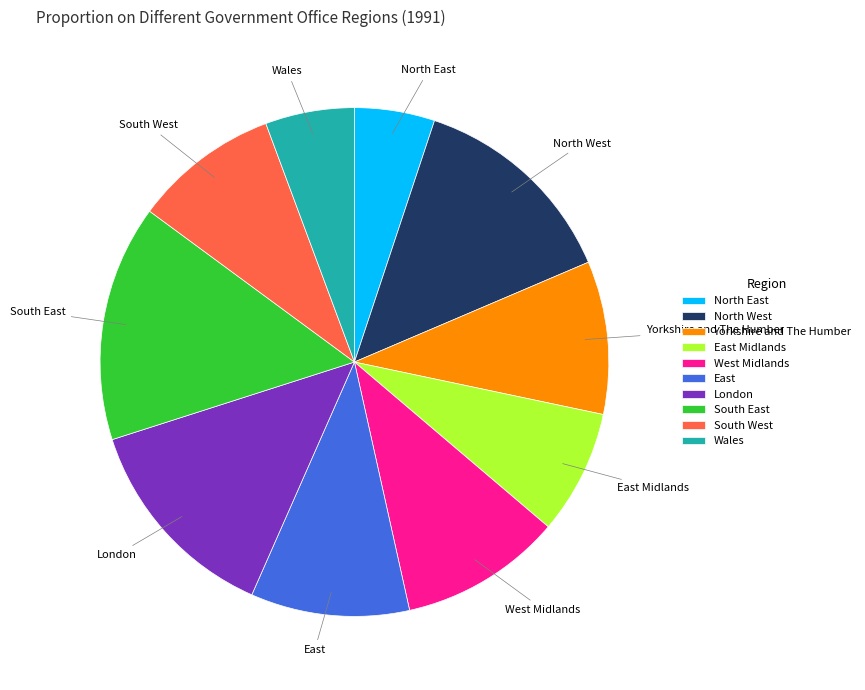

Do North West and Yorkshire and The Humber together represent more than half of the pie?

No